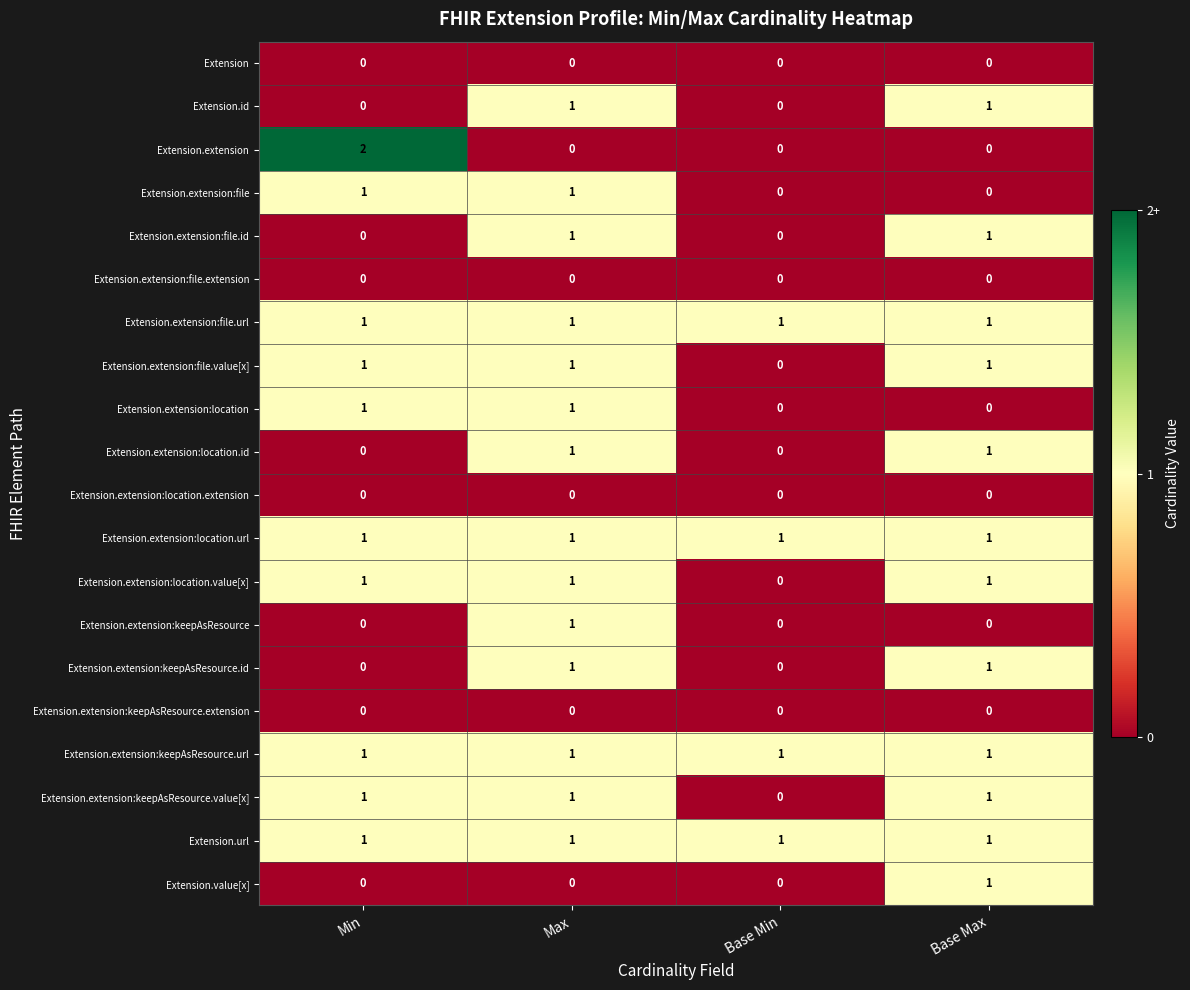

What is the total value across all series at Max?

14